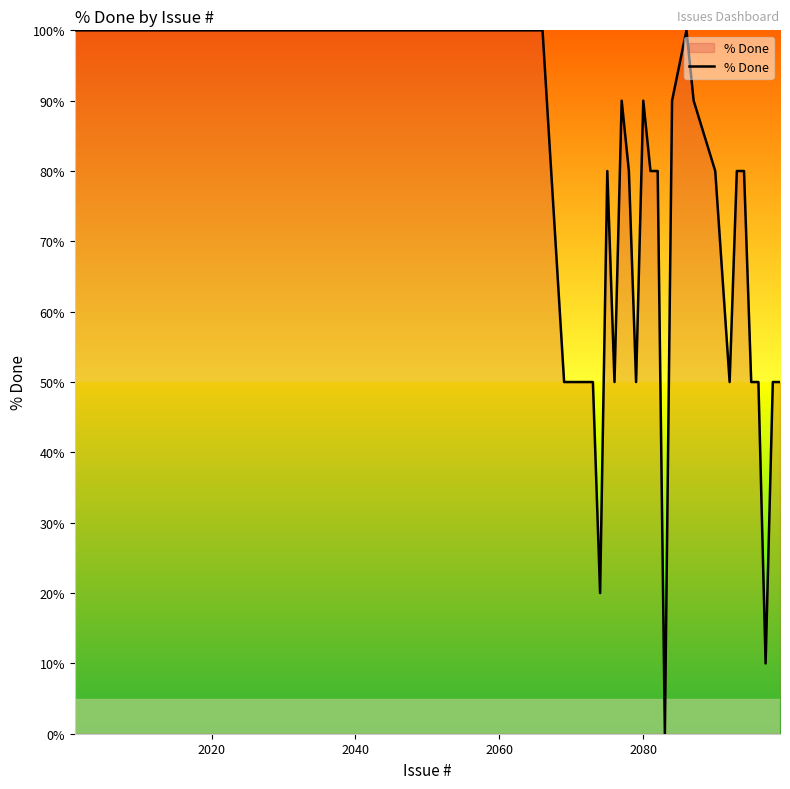

Is this an area chart (filled region under the line)?

Yes